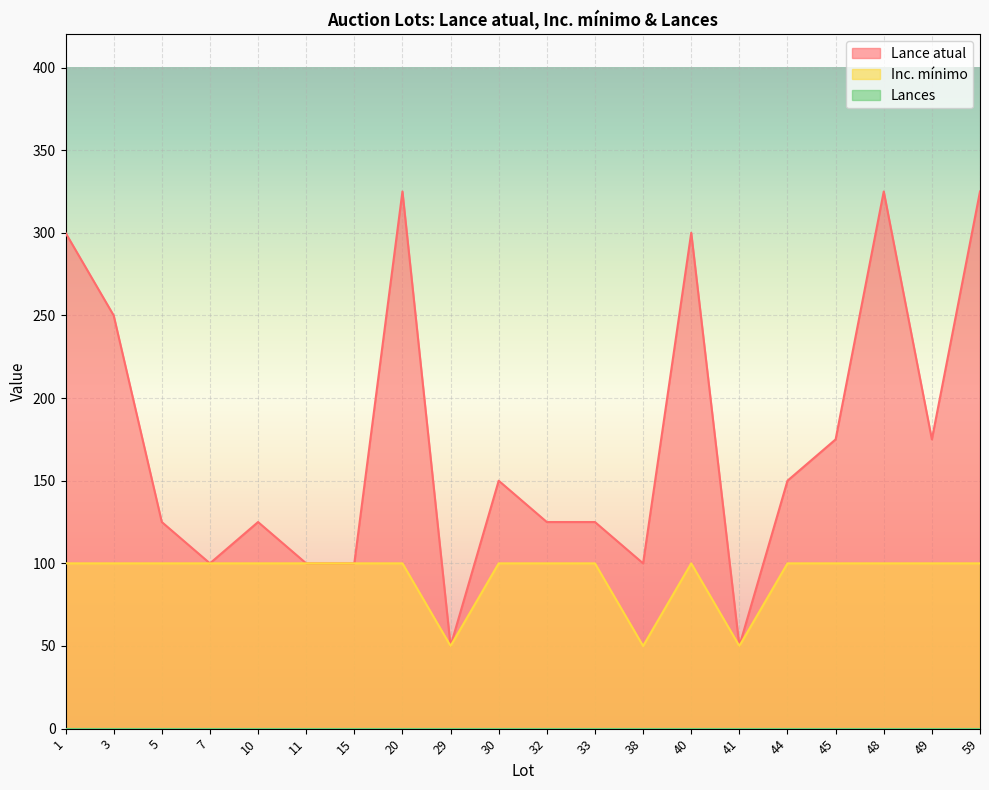

In Lance atual, how many points are higher than both neighbors (excluding endpoints)?

5